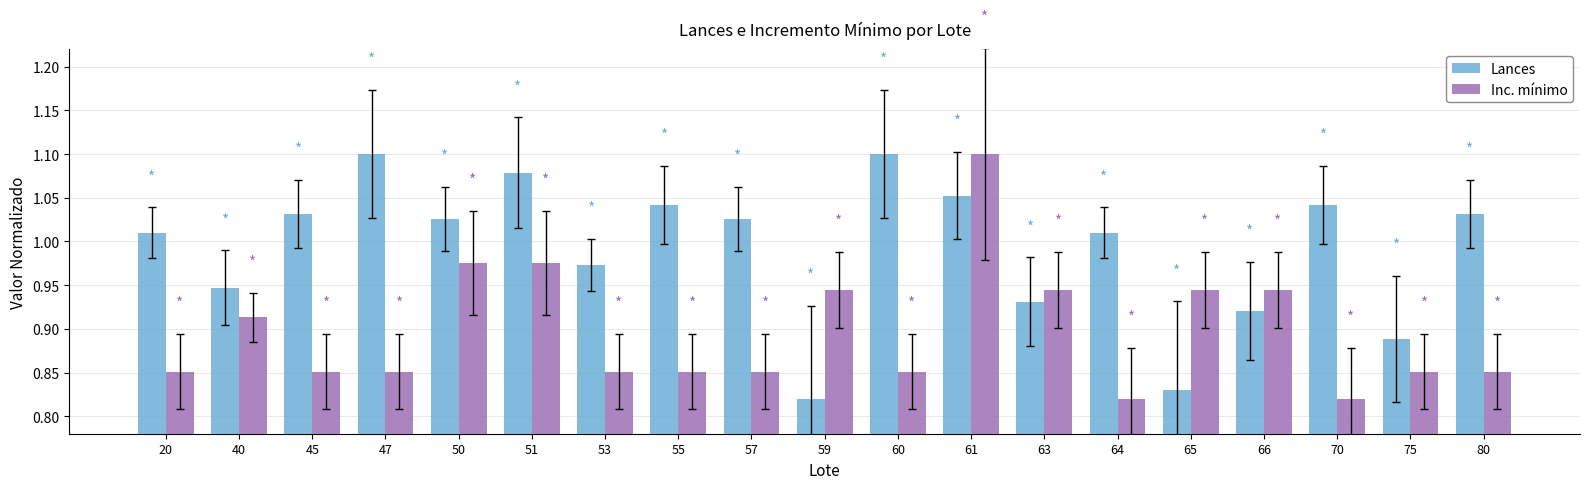

Rank the series at 64 from highest to lowest value.

Lances, Inc. mínimo